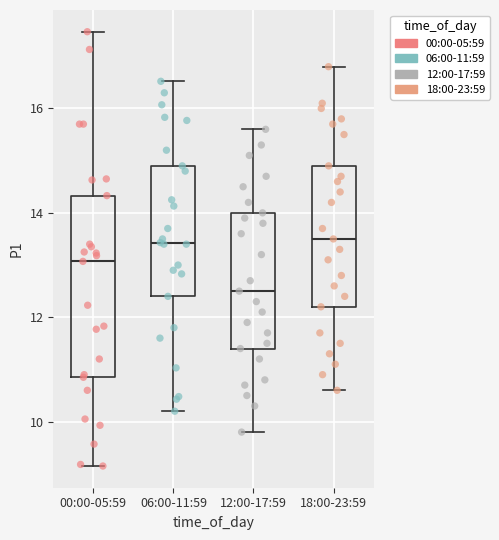

Reading left to right, read every box against the y-axis: the position of its median line, the range the box covers, and the ends of its whiskers. The values are not printed on the chart, so give them approximately, as read against the axis.

00:00-05:59: median 13.0, box 10.8 to 14.4, whiskers 9.2 to 17.4
06:00-11:59: median 13.4, box 12.4 to 15.0, whiskers 10.2 to 16.6
12:00-17:59: median 12.6, box 11.4 to 14.0, whiskers 9.8 to 15.6
18:00-23:59: median 13.6, box 12.2 to 15.0, whiskers 10.6 to 16.8